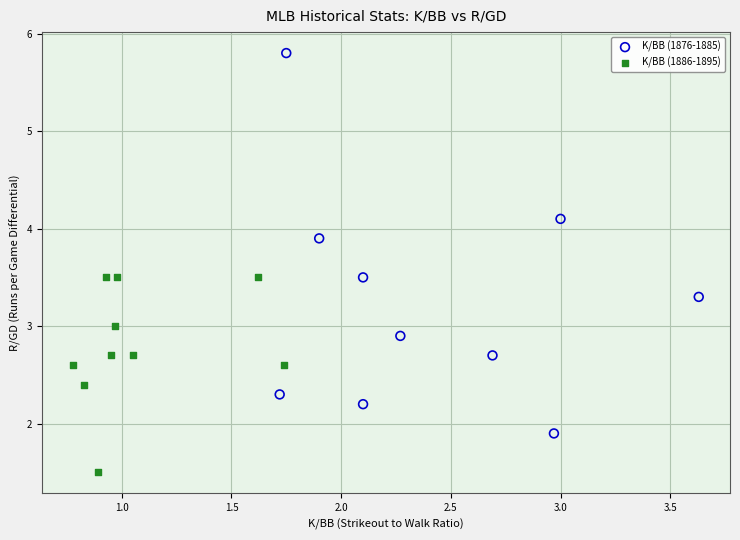

Which series has the largest Y range (max minus min)?

K/BB (1876-1885)